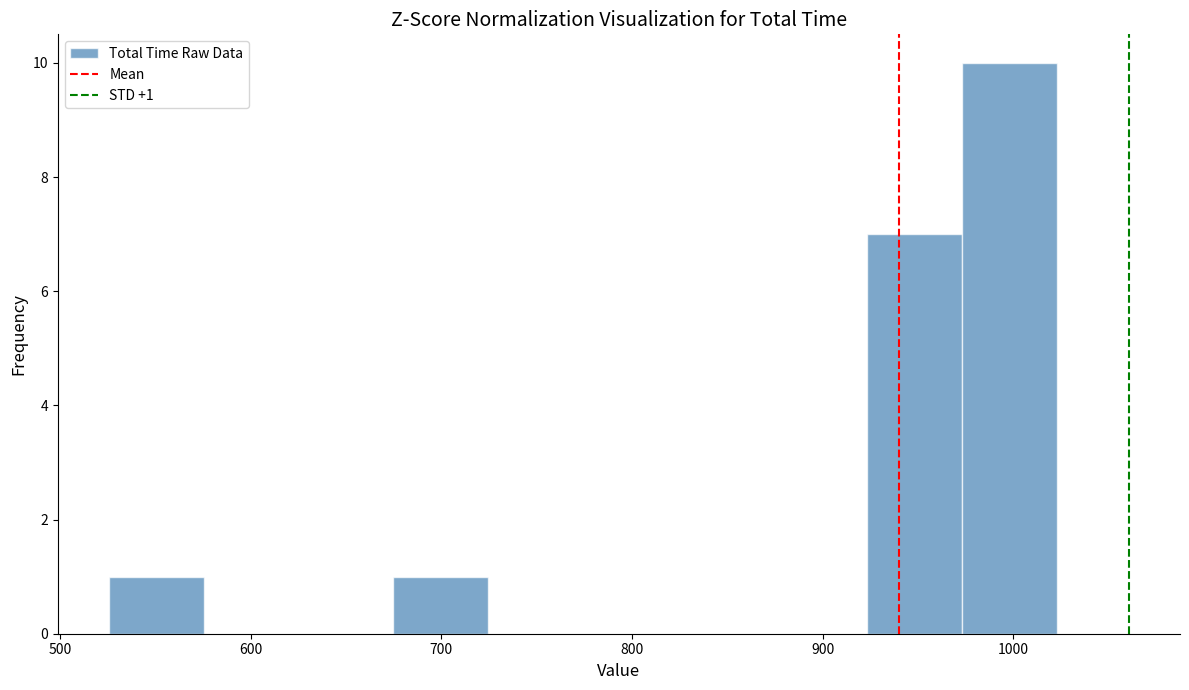

Over which range of the x-axis is the bar tallest?

970 to 1020